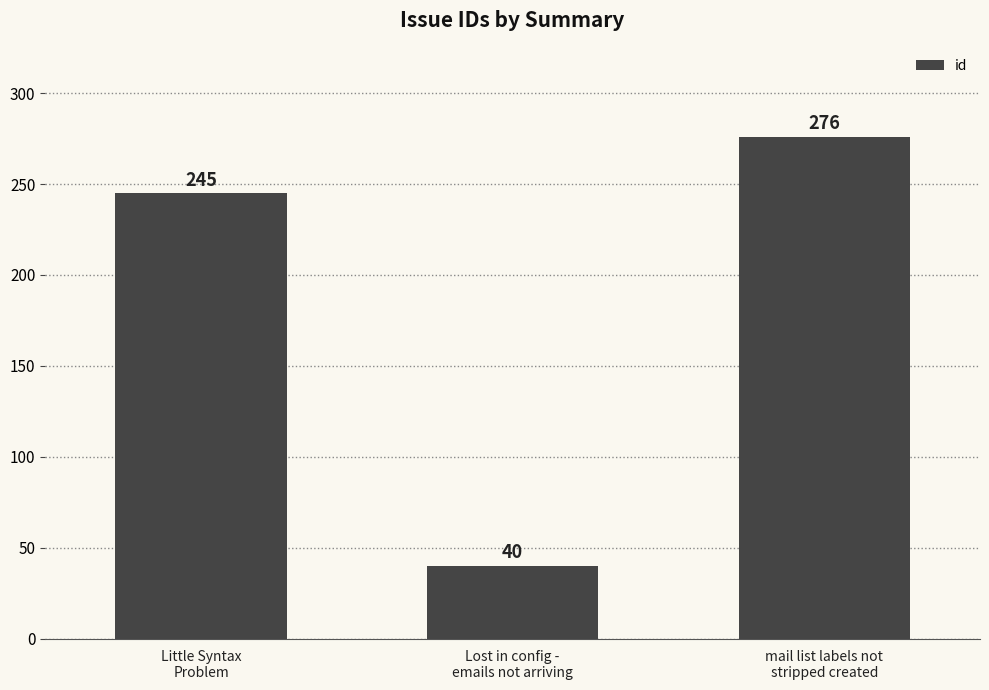

What is the change in value from Little Syntax
Problem to Lost in config -
emails not arriving?

-205